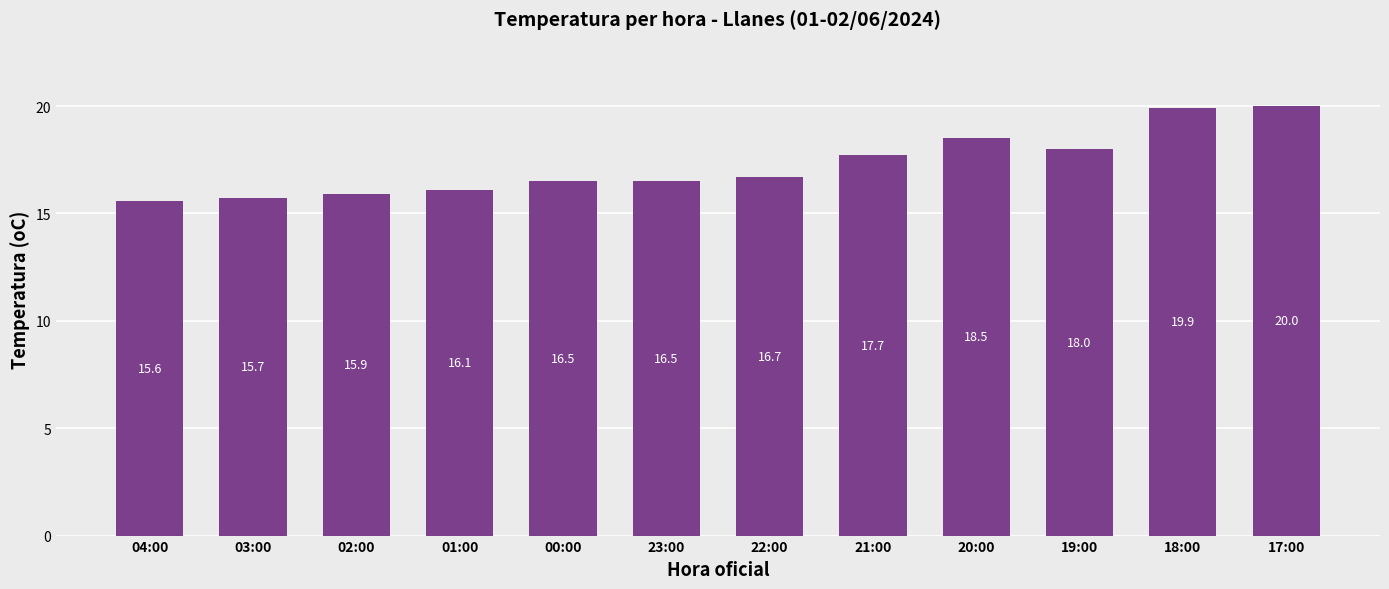

How many bars are there in total?

12